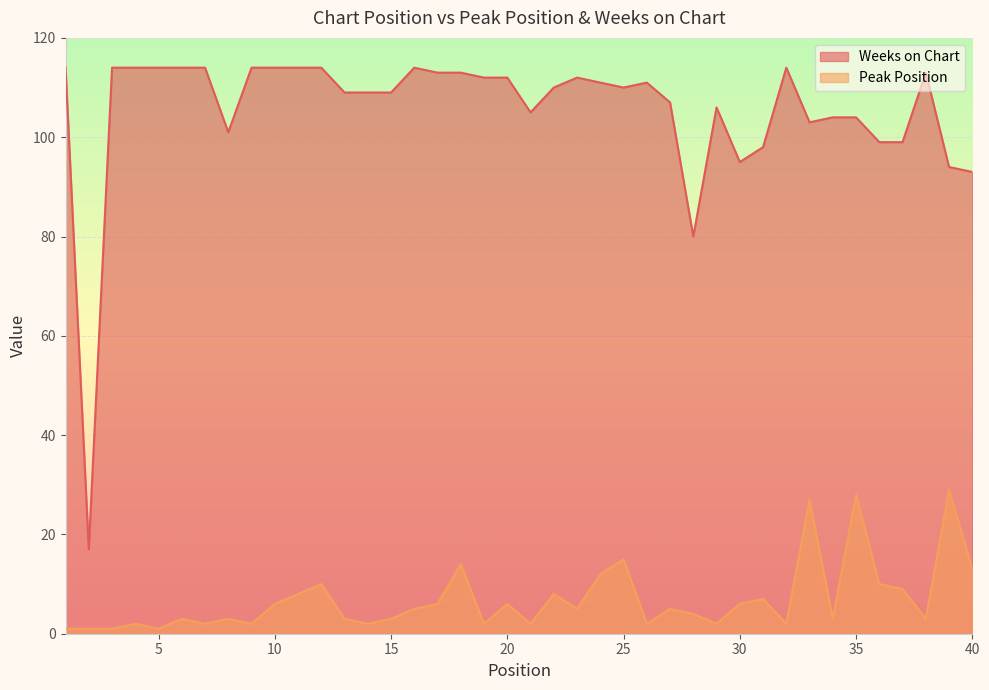

How many interior local peaks does the Peak Position series have?

13